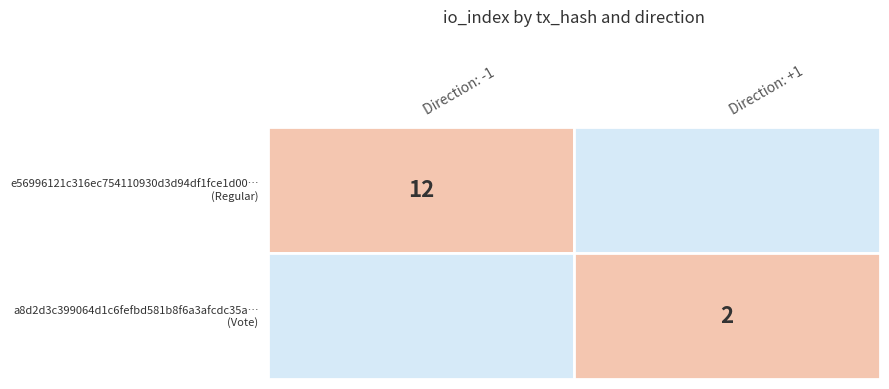

The value of e56996121c316ec754110930d3d94df1fce1d00… at io_index is 12. True or false?

True